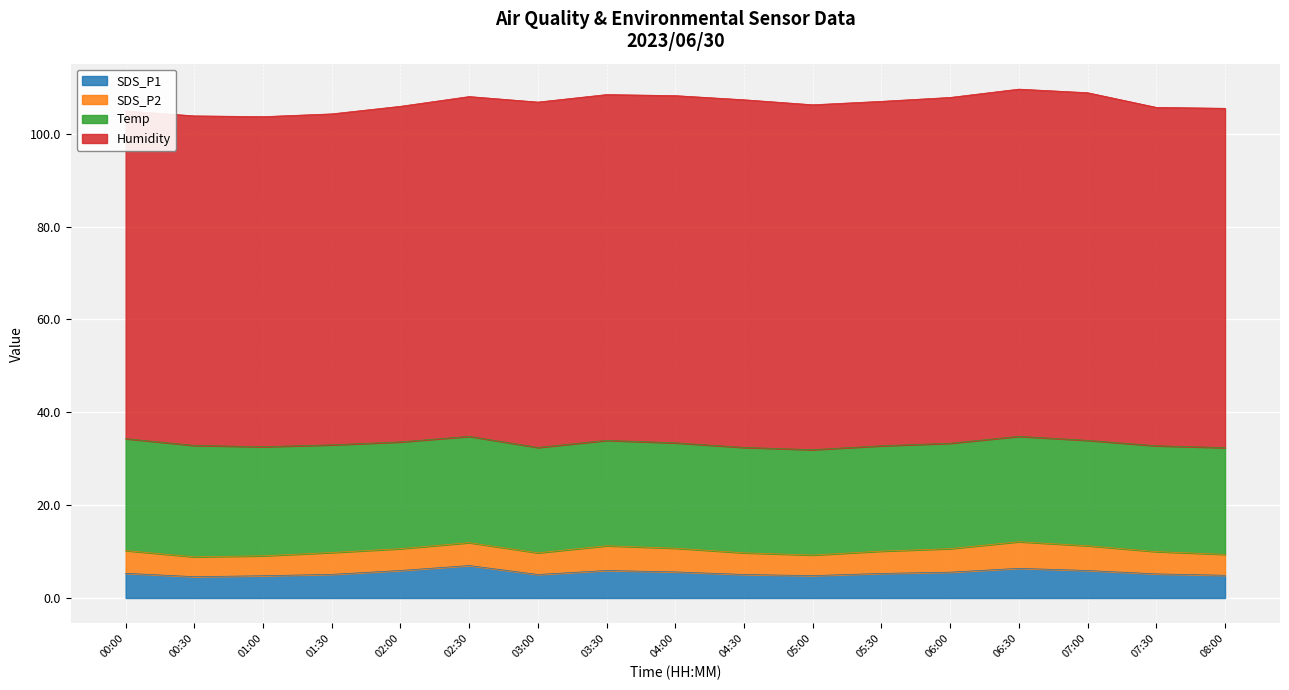

The SDS_P2 series shows 3.1 at 04:30. True or false?

False